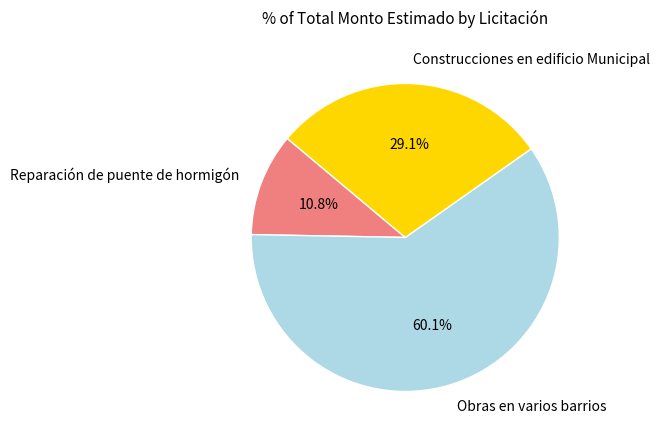

Do Reparación de puente de hormigón and Obras en varios barrios together represent more than half of the pie?

Yes